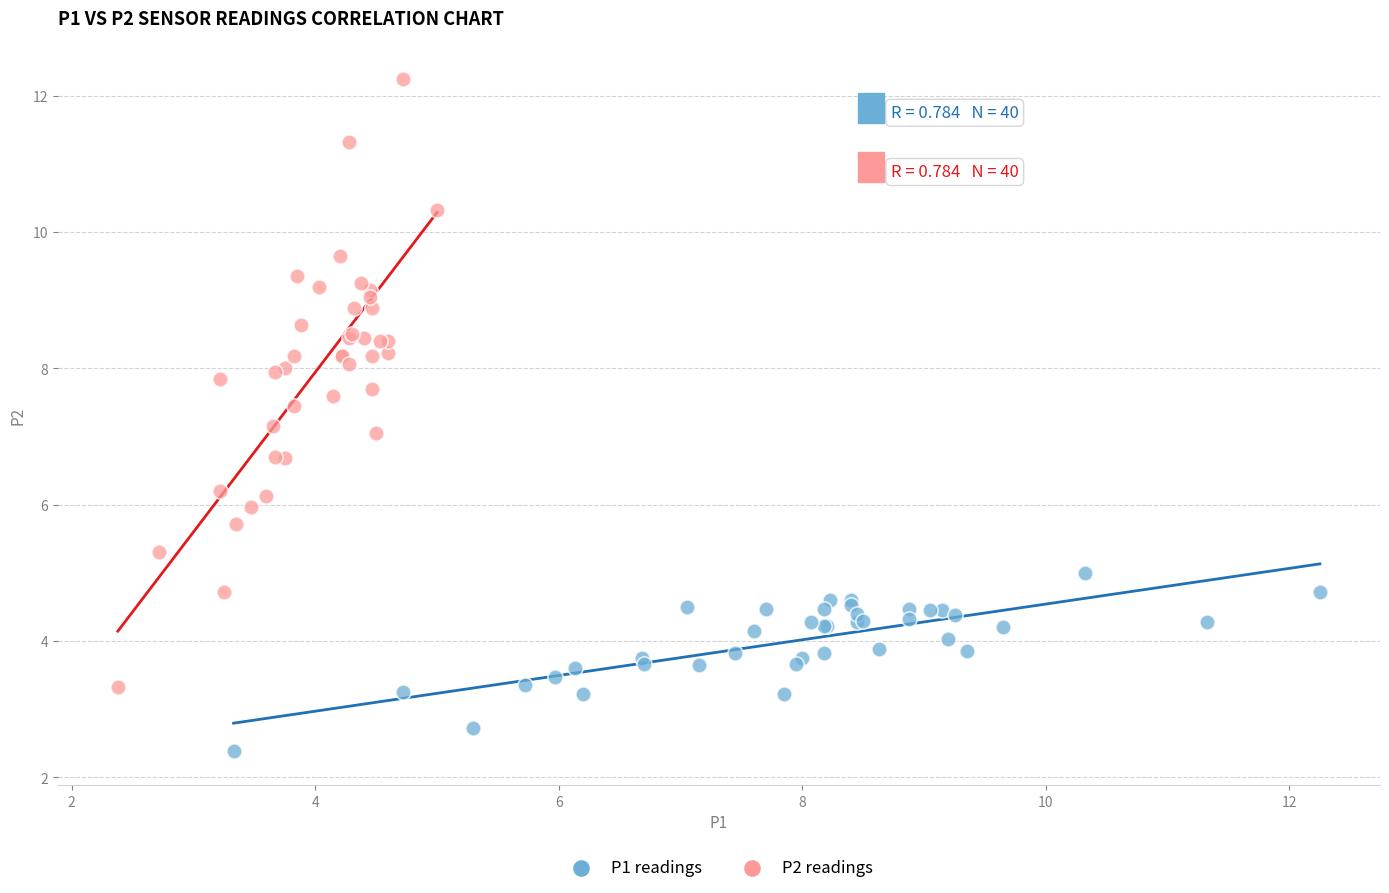

What are all the series names shown in the legend?

P1 readings, P2 readings